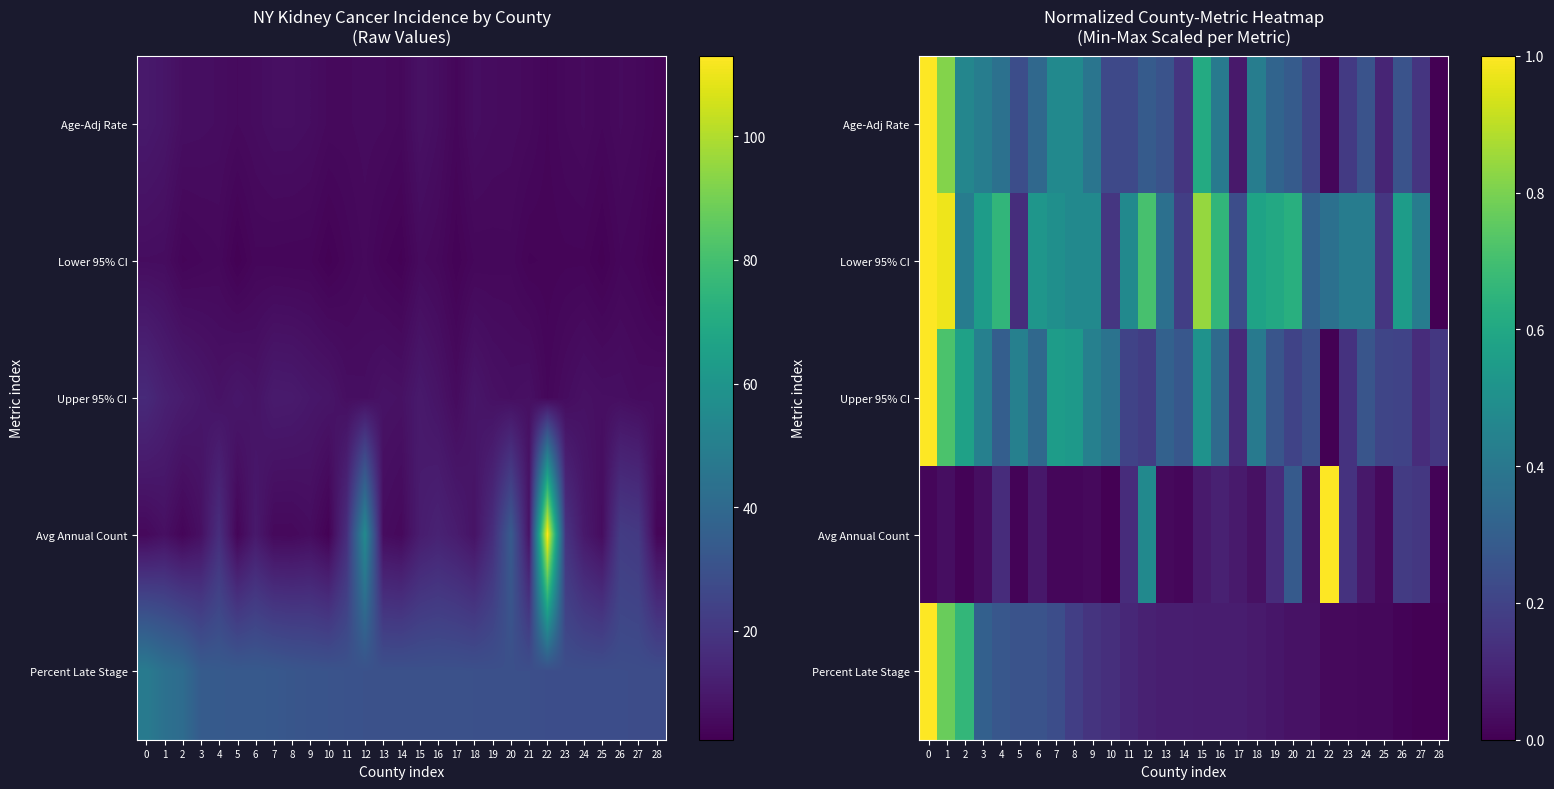

The Age-Adj Rate series shows 0.3 at 15. True or false?

False